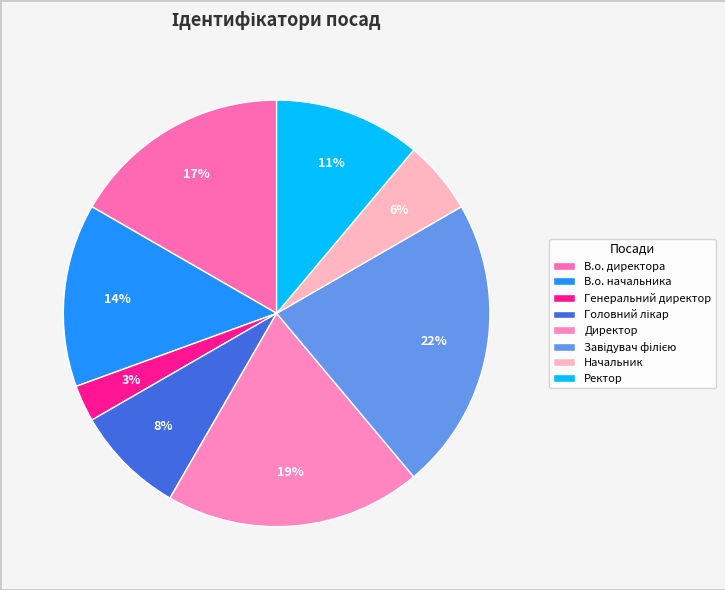

Is В.о. директора the majority of the pie?

No